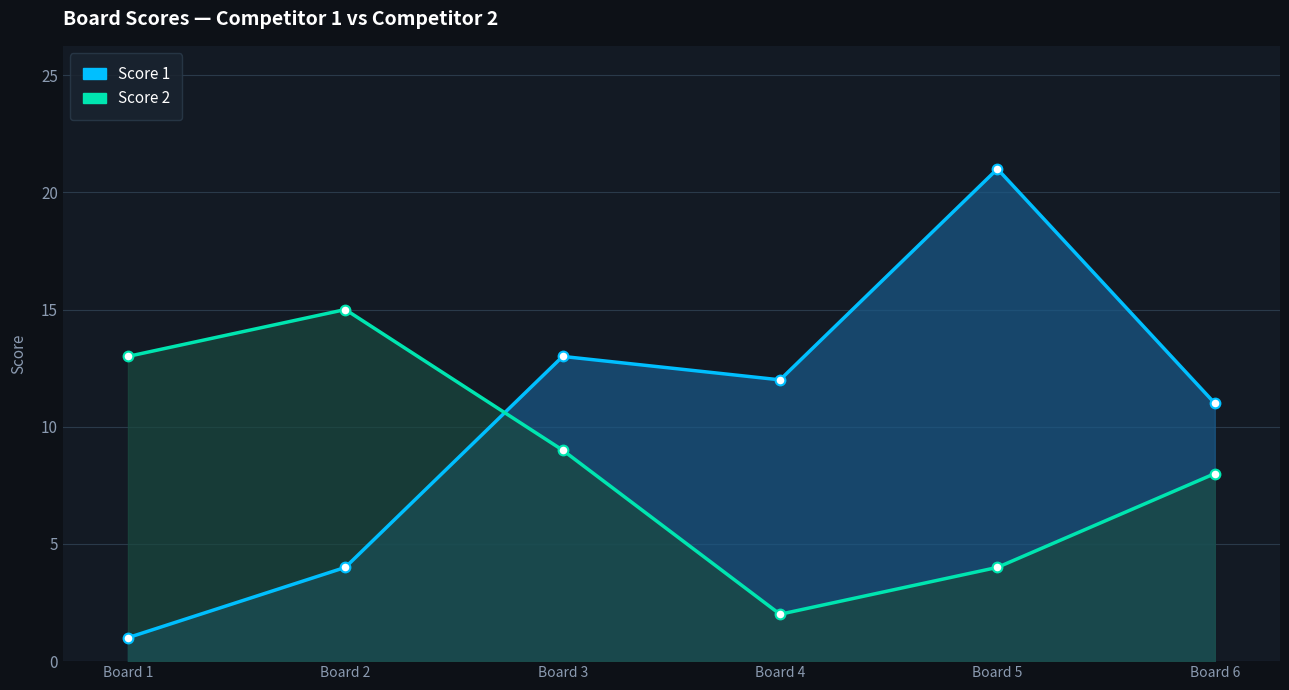

What is the average value of the Score 2 series?

8